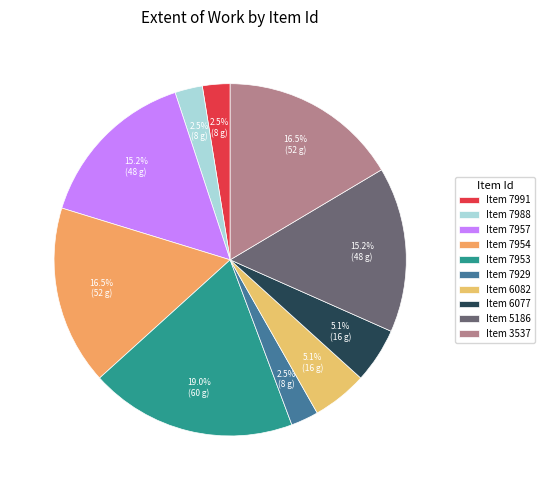

Count the number of slices in the pie.

10